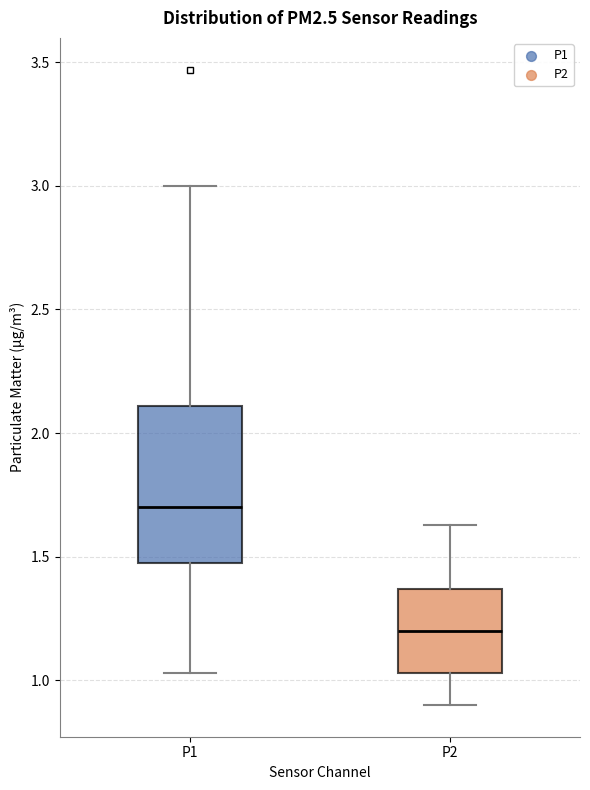

Which box is the tallest, from its lower edge to its upper edge?

P1